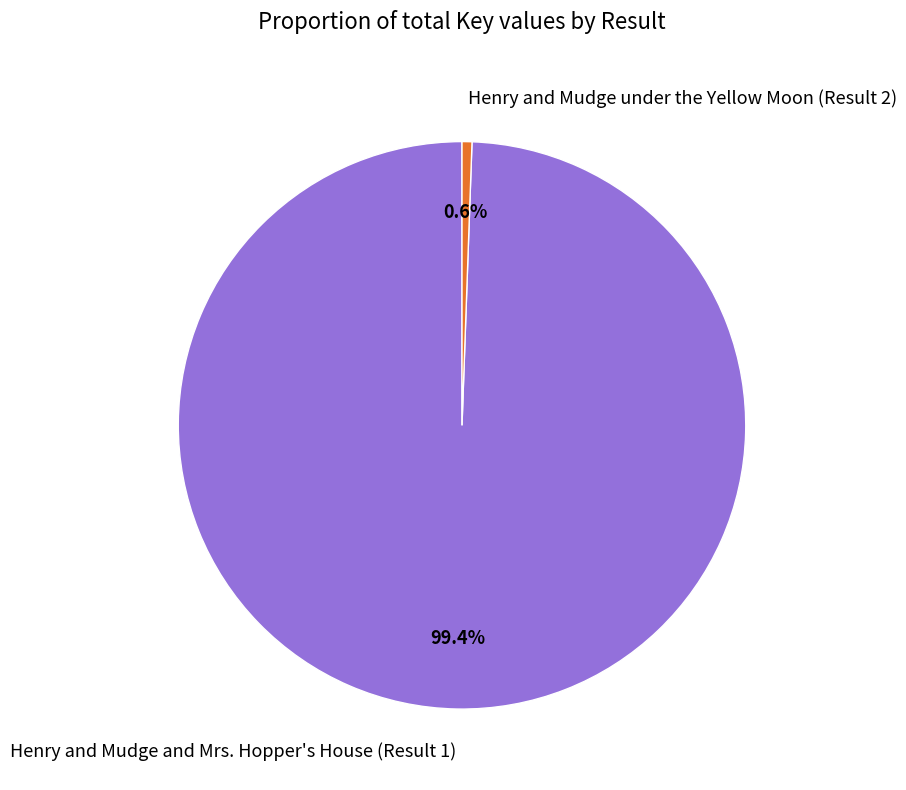

To the nearest percent, what is the combined percentage of Henry and Mudge and Mrs. Hopper's House (Result 1) and Henry and Mudge under the Yellow Moon (Result 2)?

100%